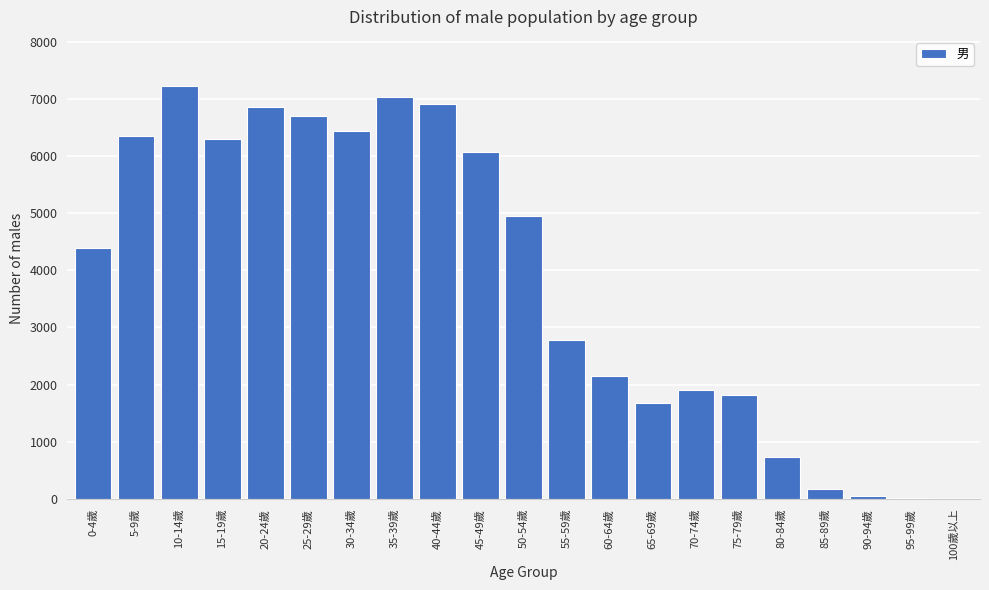

At which category does the chart reach its peak across all series?

10-14歲